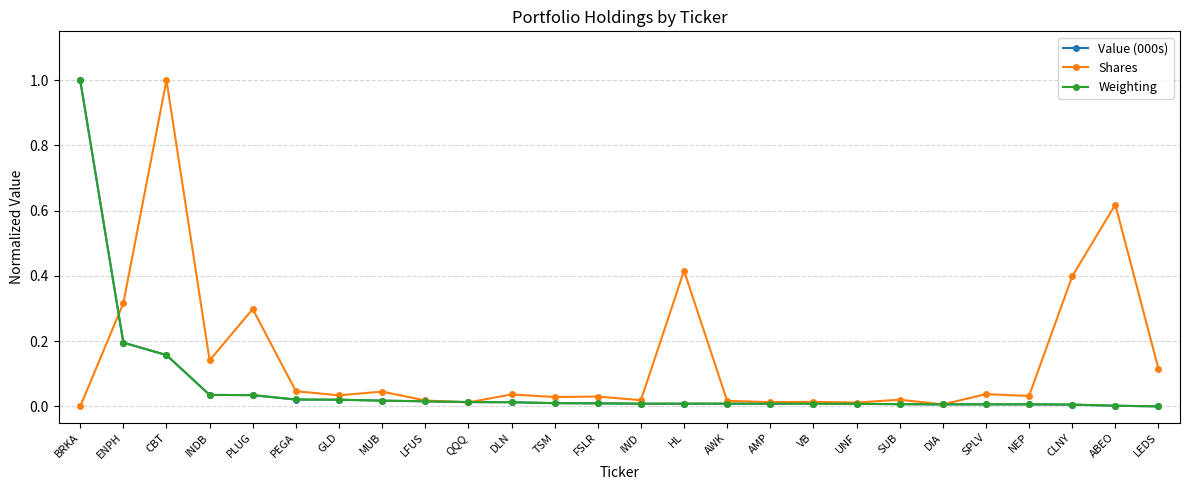

True or false: Weighting has a value of 0.0 at HL.

True